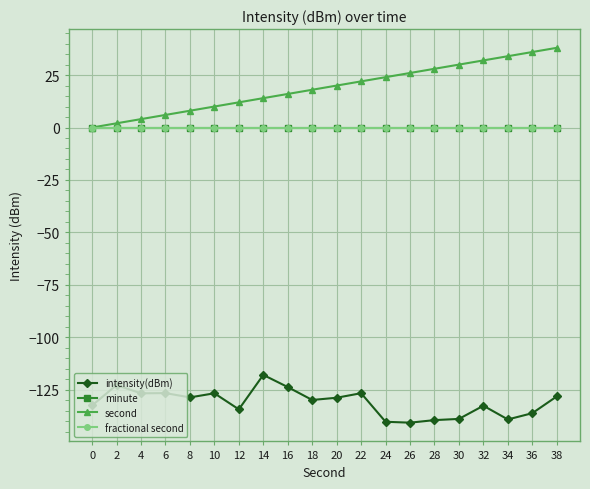

Is the value of fractional second at 8 greater than the value of minute at 8?

No